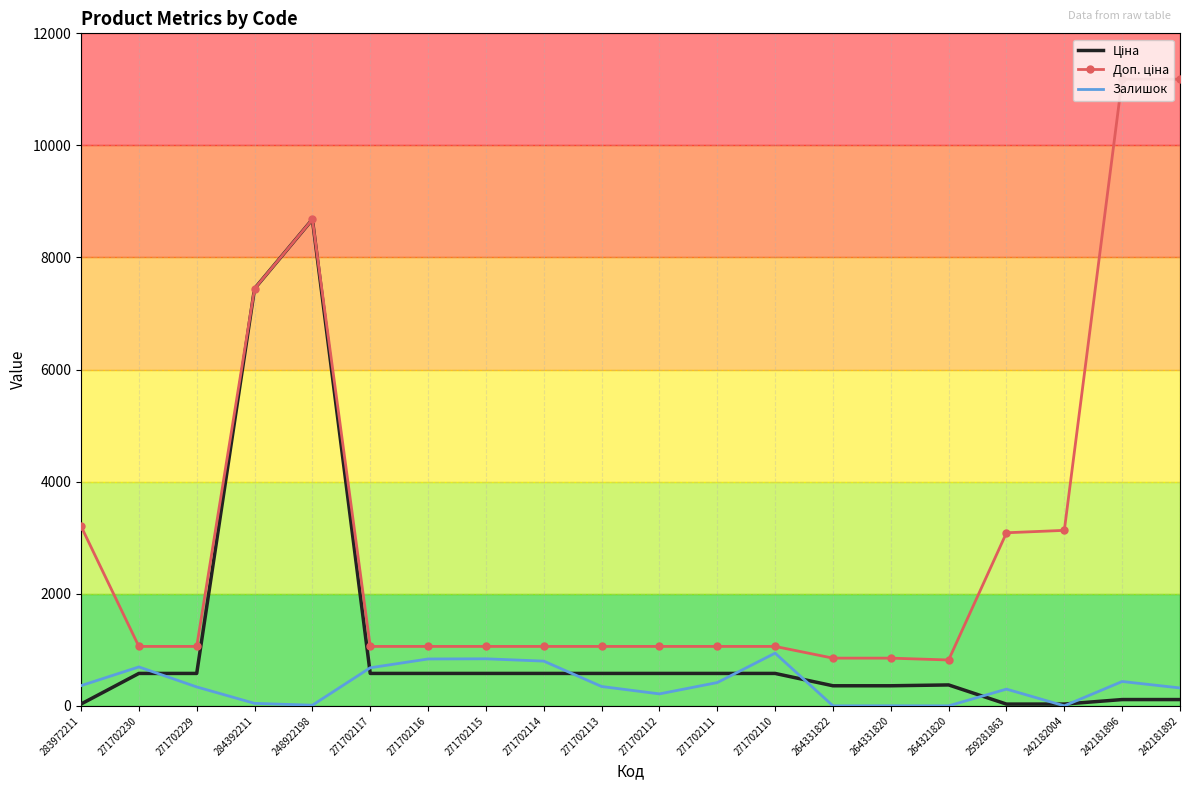

At which category is the sum across all series the highest?

248922198